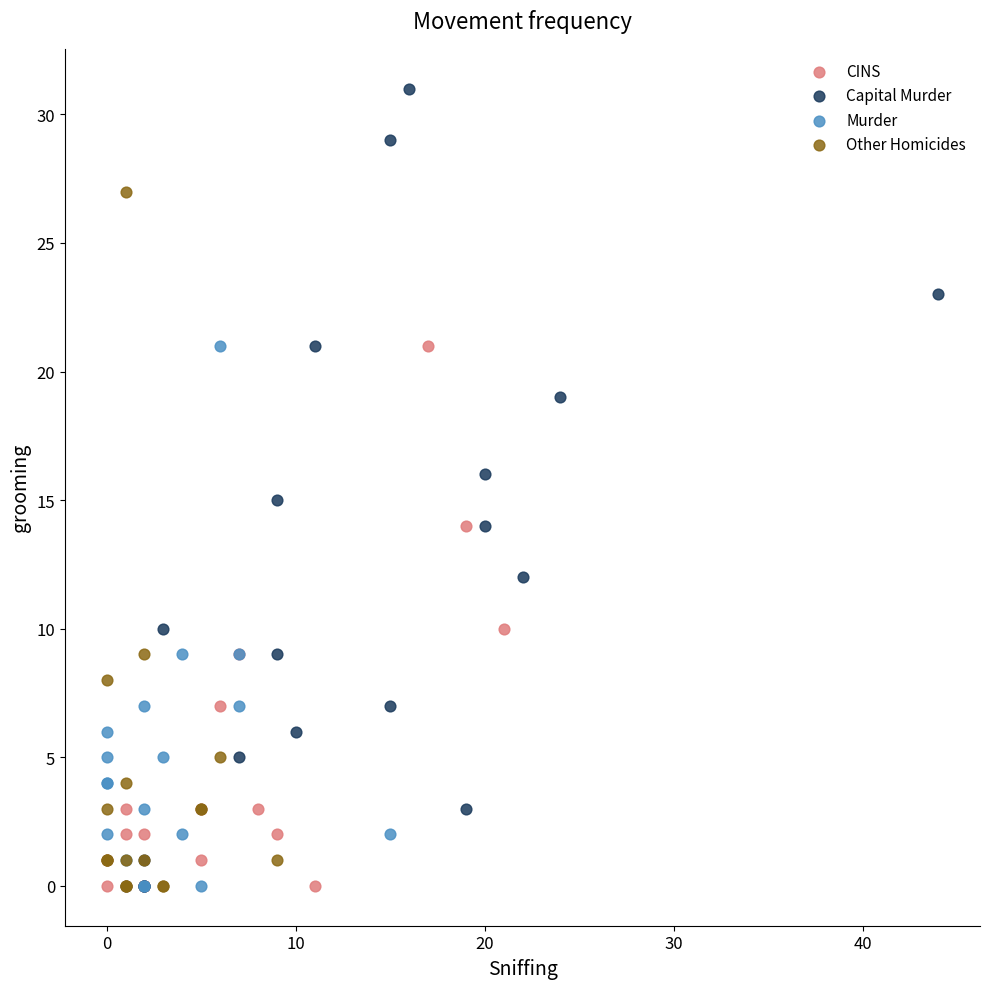

Which series reaches the maximum Y coordinate?

Capital Murder